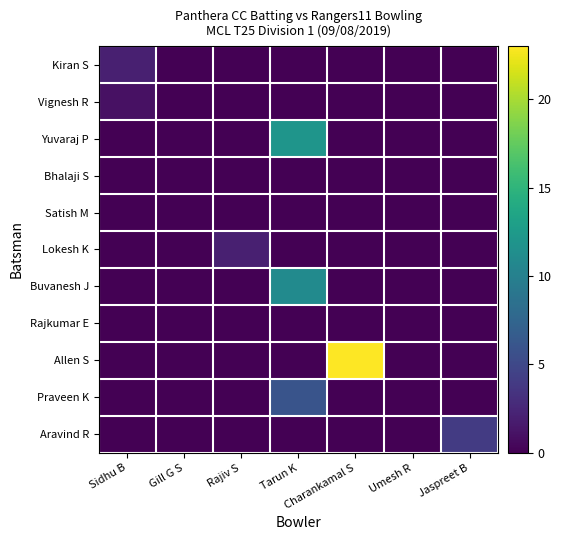

How many data points does each series have?

7